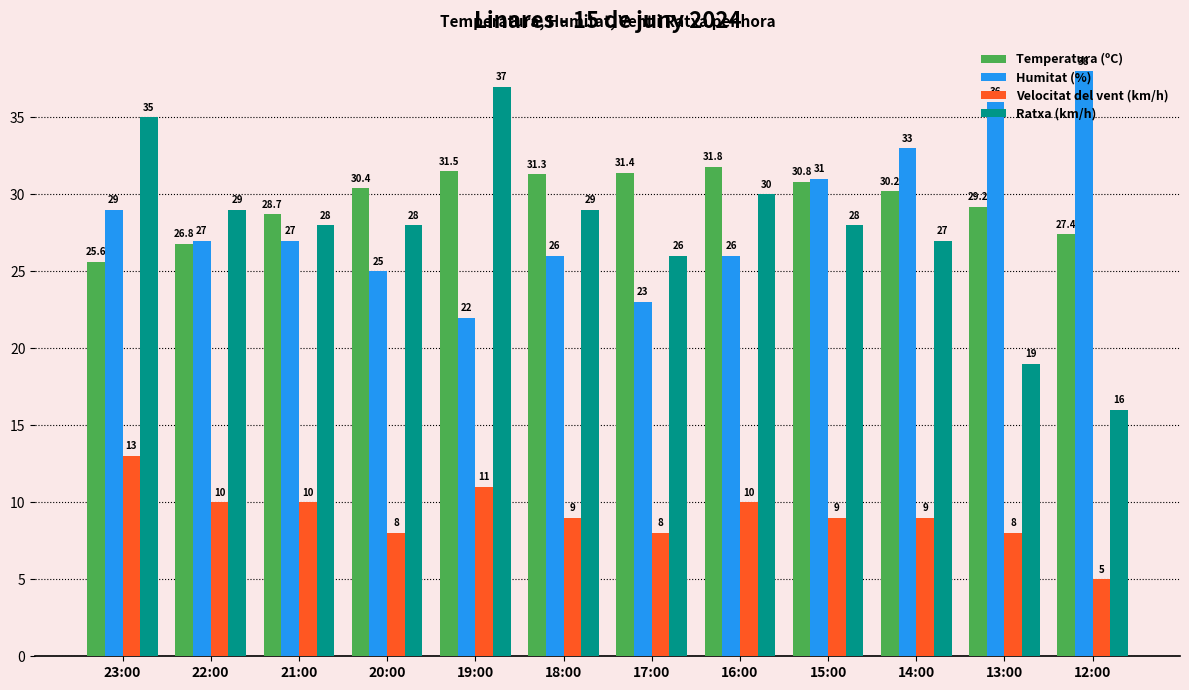

What is the sum of the Velocitat del vent (km/h) values at 22:00 and 16:00?

20.0